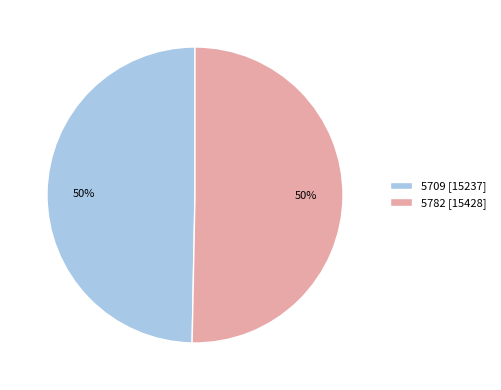

Which category has the smallest portion of the pie?

5709